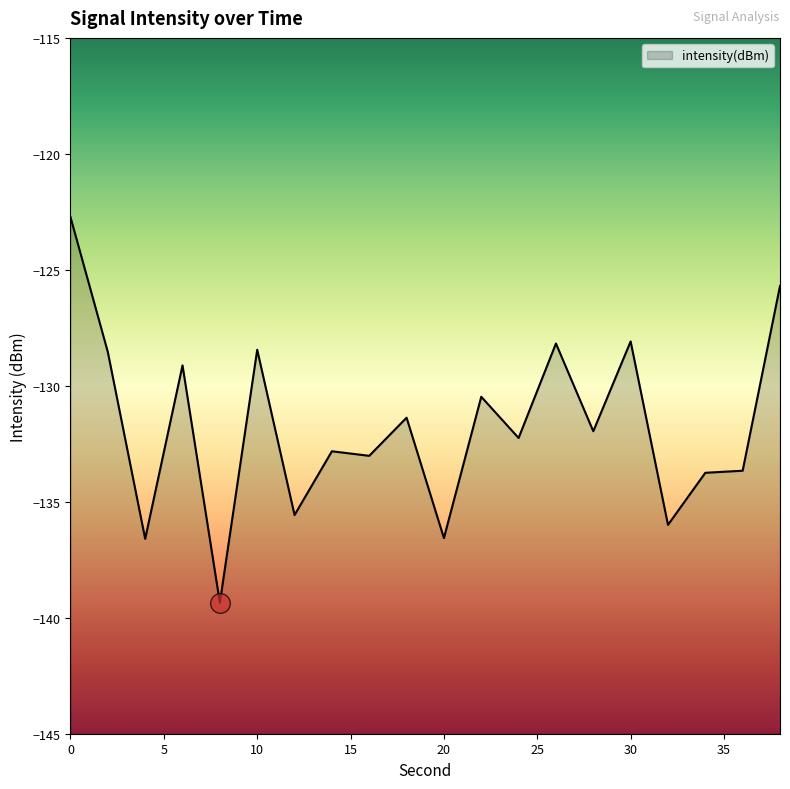

What is the change in value from 2 to 34?

-5.2